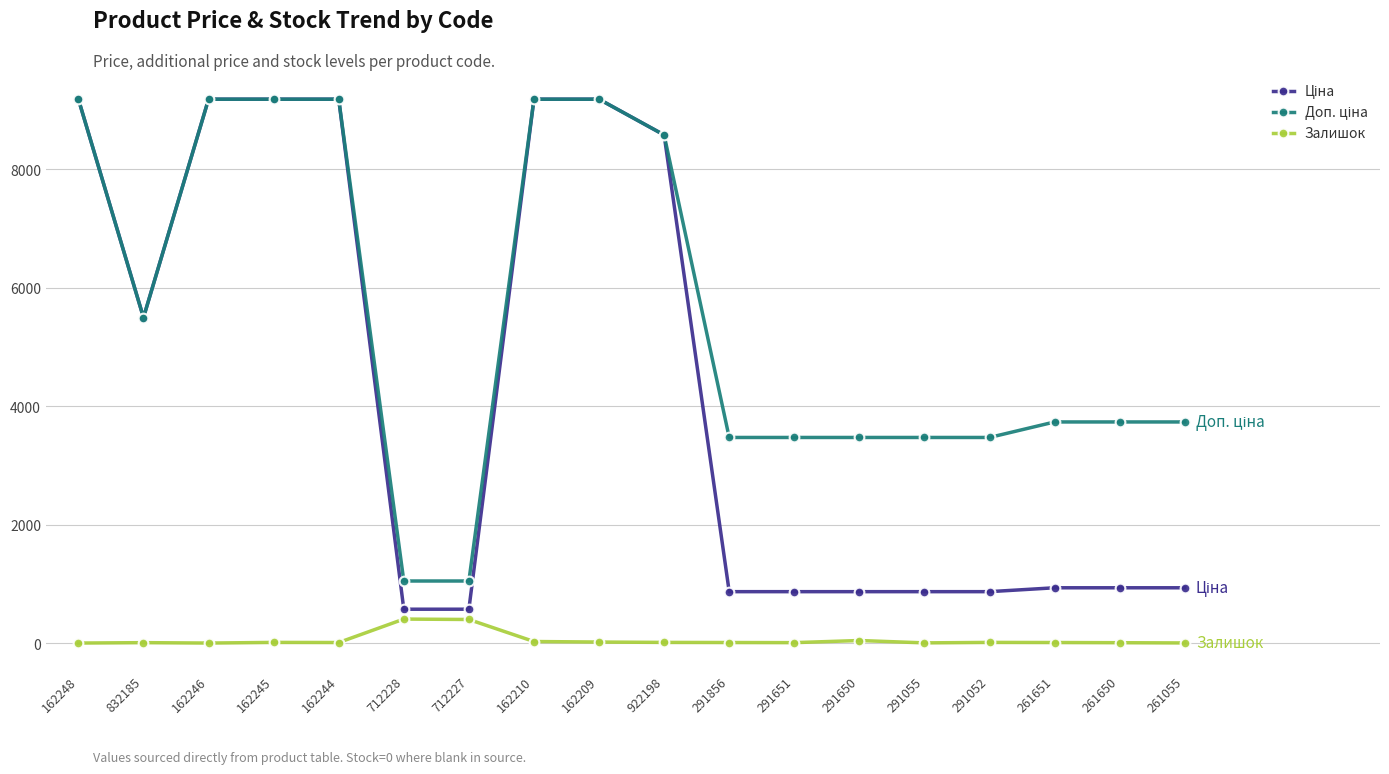

True or false: Залишок has more than 2 points higher than both neighbors.

True